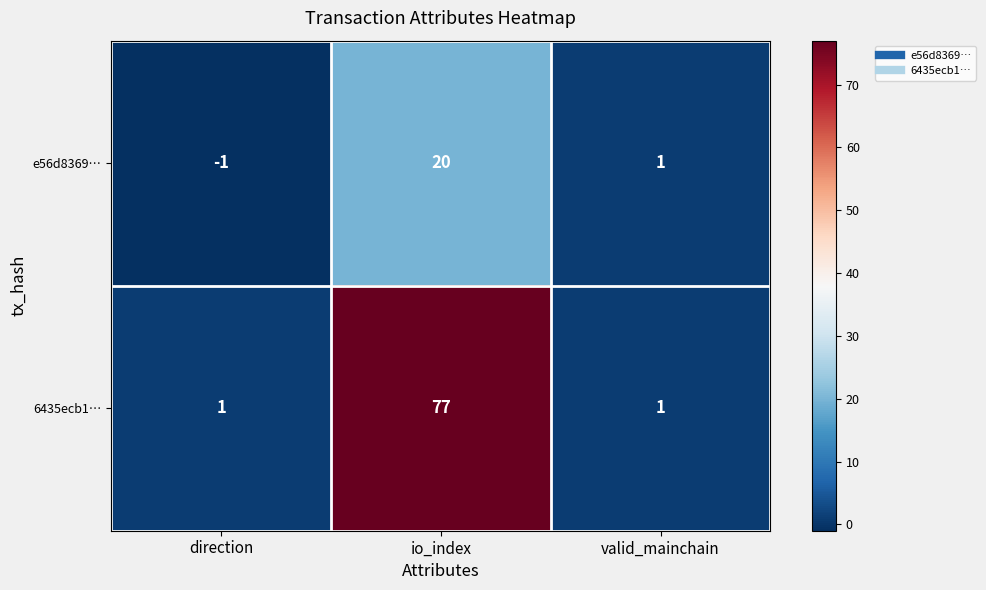

How many series are shown in this chart?

2